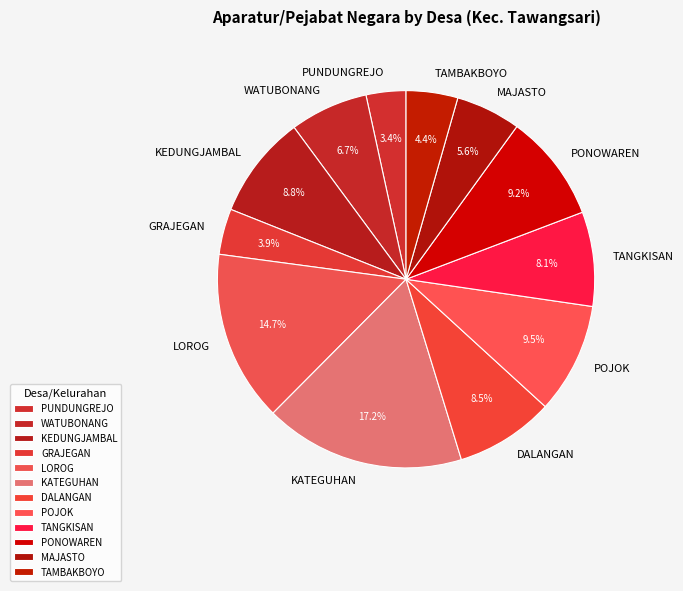

Which has a higher value, PUNDUNGREJO or PONOWAREN?

PONOWAREN